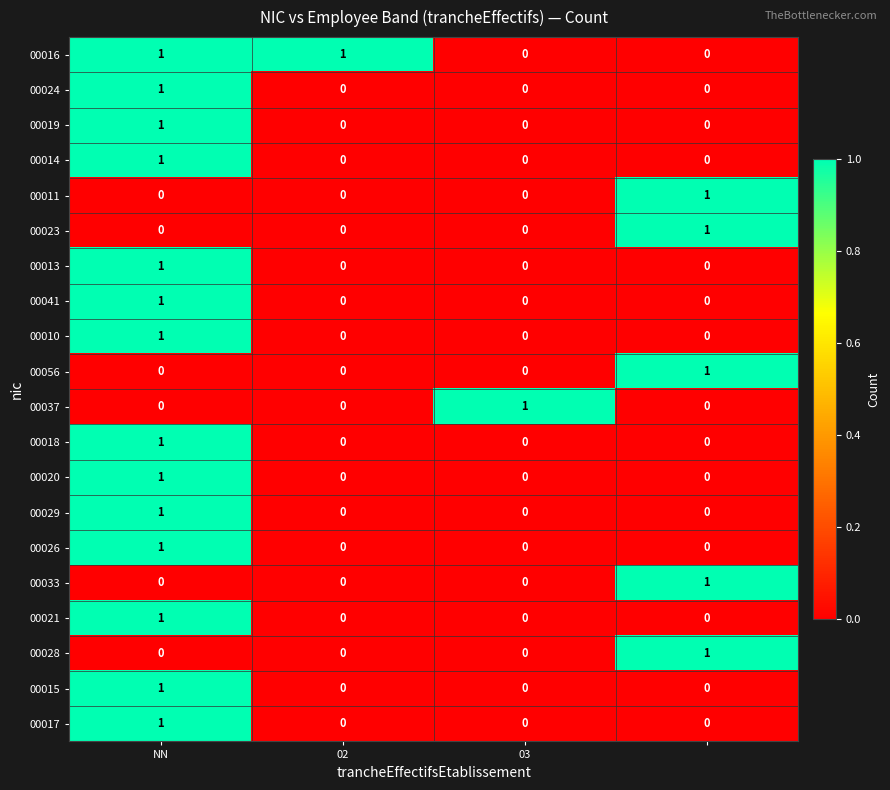

Count the number of data series in this chart.

20